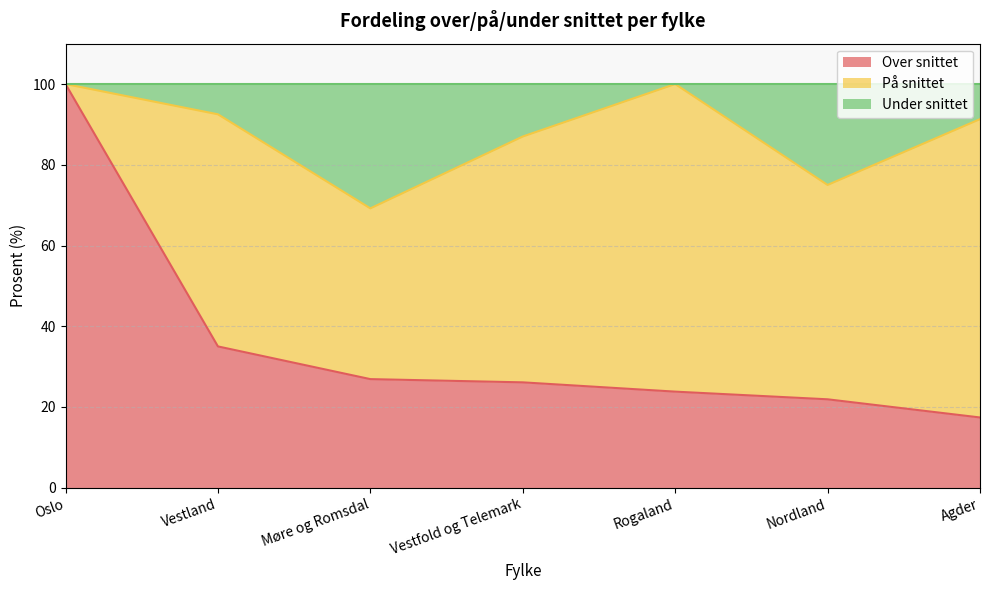

What is the total value across all series at Vestland?

100.0